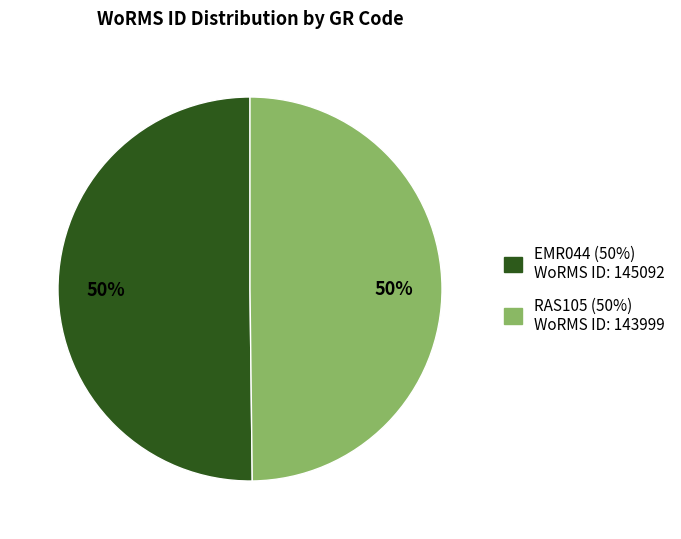

Is the sum of RAS105 and EMR044 greater than half?

Yes